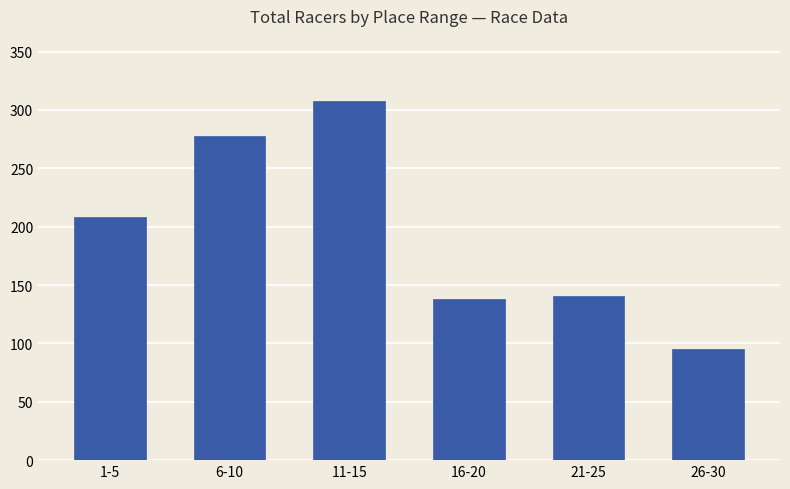

Reading left to right, transcribe all the data shown in this chart.

1-5=208	6-10=278	11-15=308	16-20=138	21-25=141	26-30=95